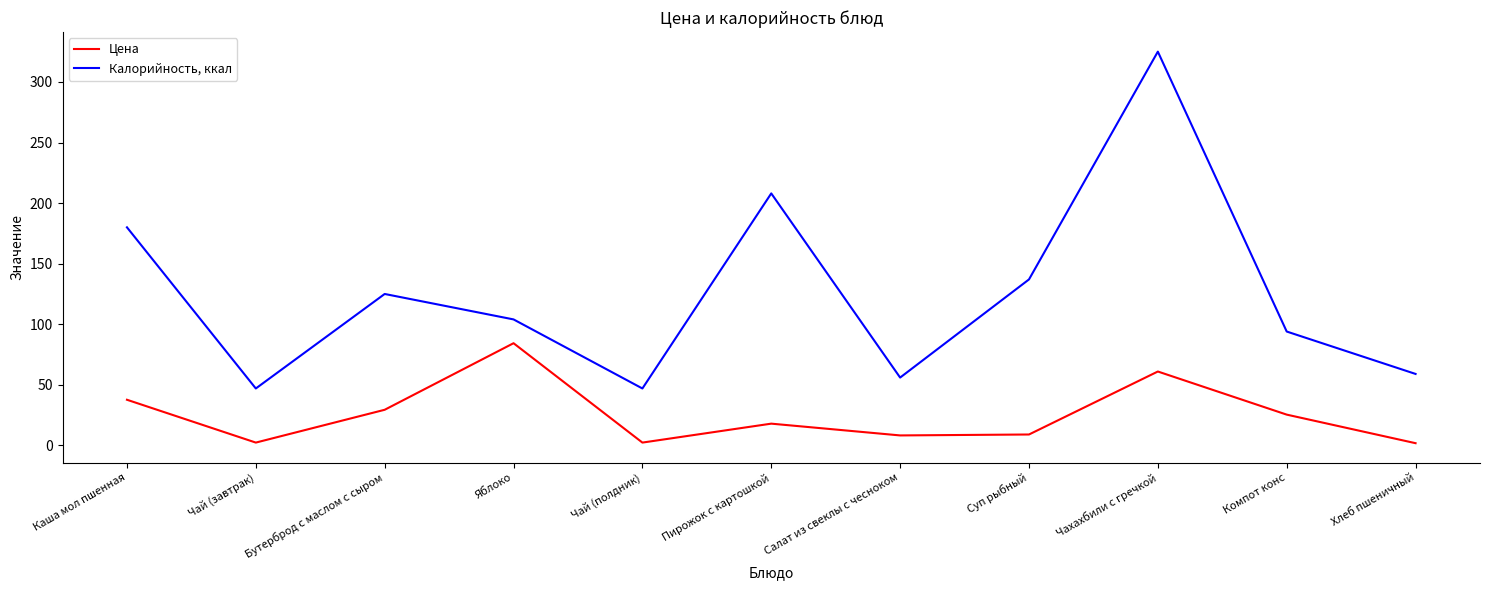

What is the difference between the highest and lowest values at Чахахбили с гречкой?

264.0